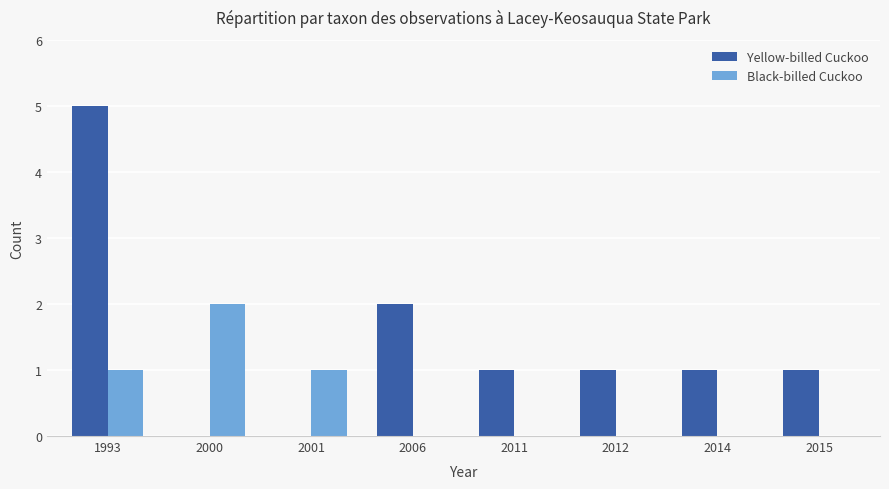

Which series has the largest total across all categories?

Yellow-billed Cuckoo